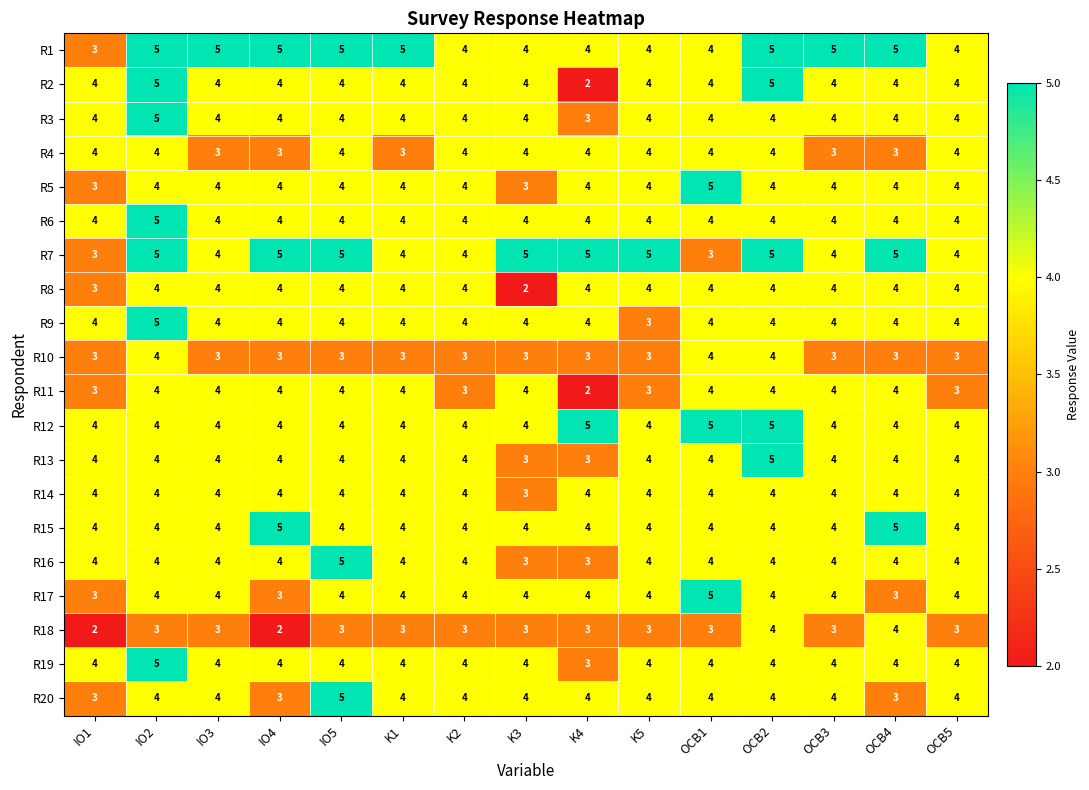

What is the sum of all R11 values?

54